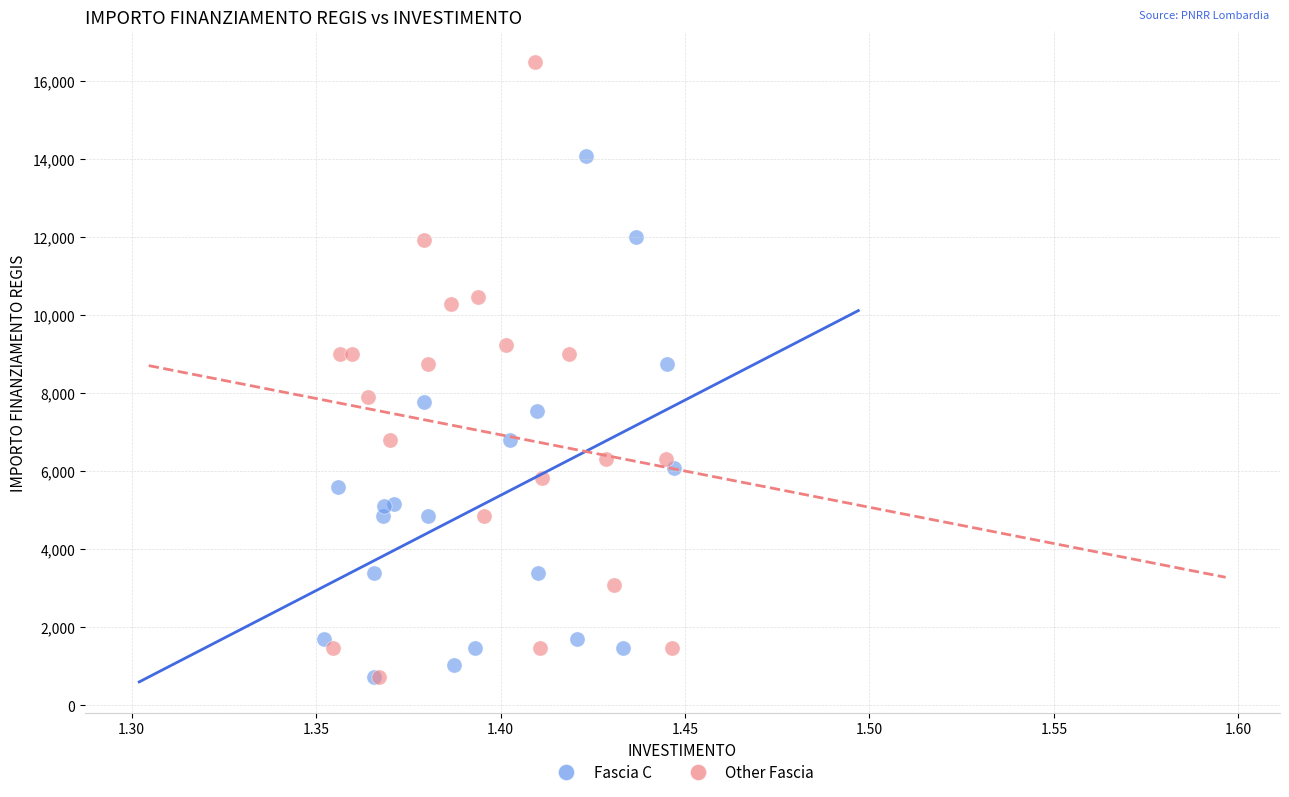

Which series has the largest Y range (max minus min)?

Other Fascia